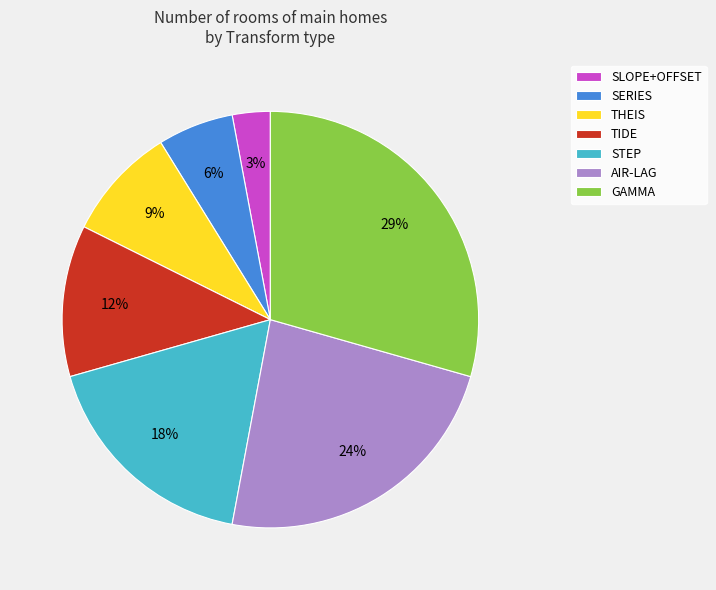

The SLOPE+OFFSET slice represents 3% of the pie. True or false?

True